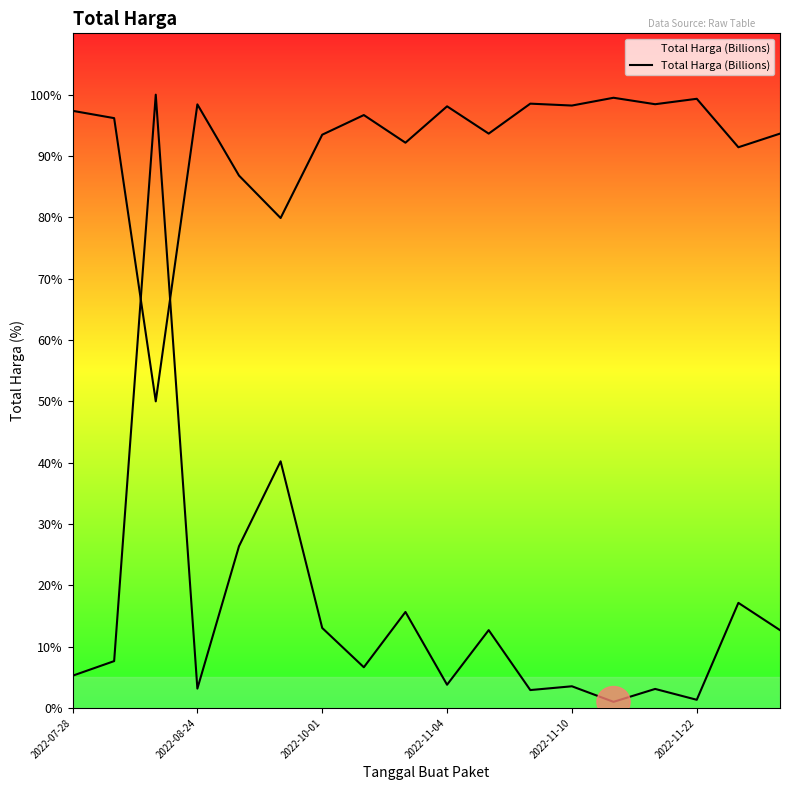

The value at 11 is 2.9. True or false?

True